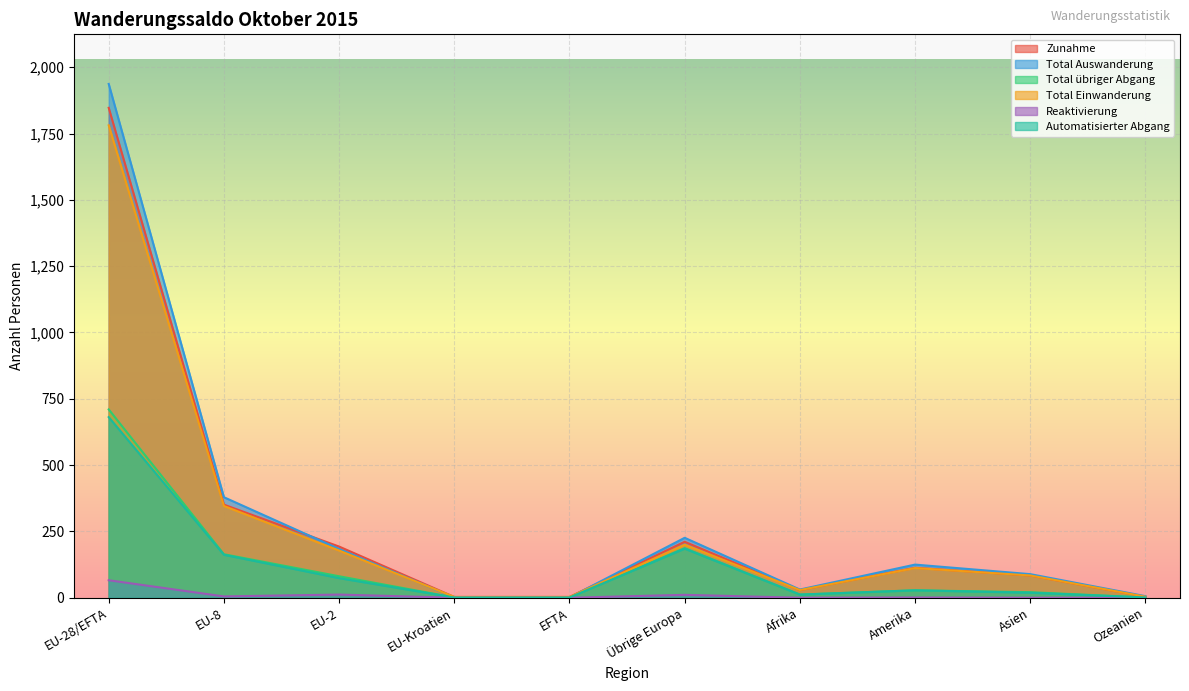

The value of Zunahme at Afrika is 20. True or false?

False